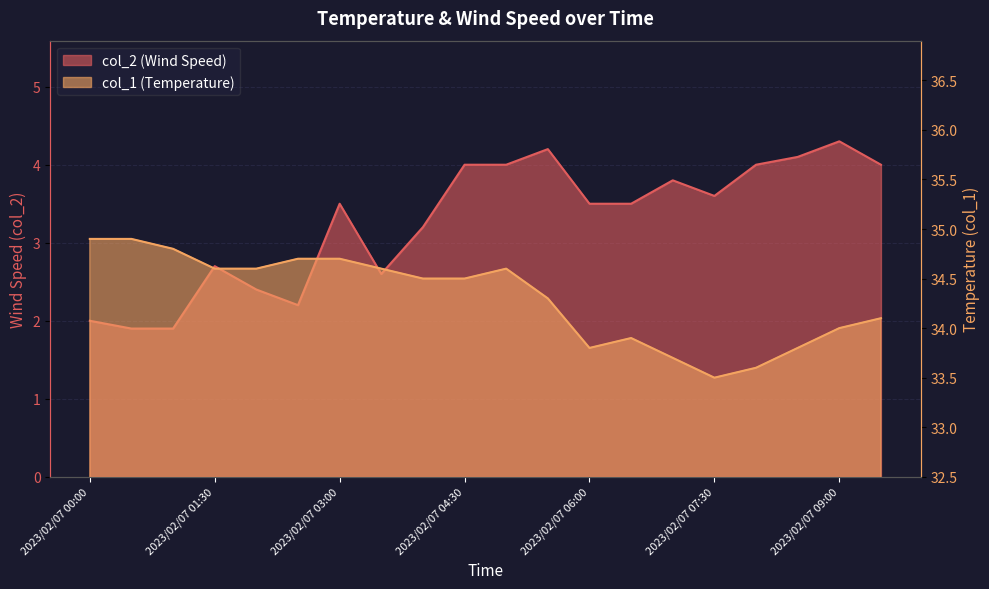

Does the chart have visible grid lines?

Yes